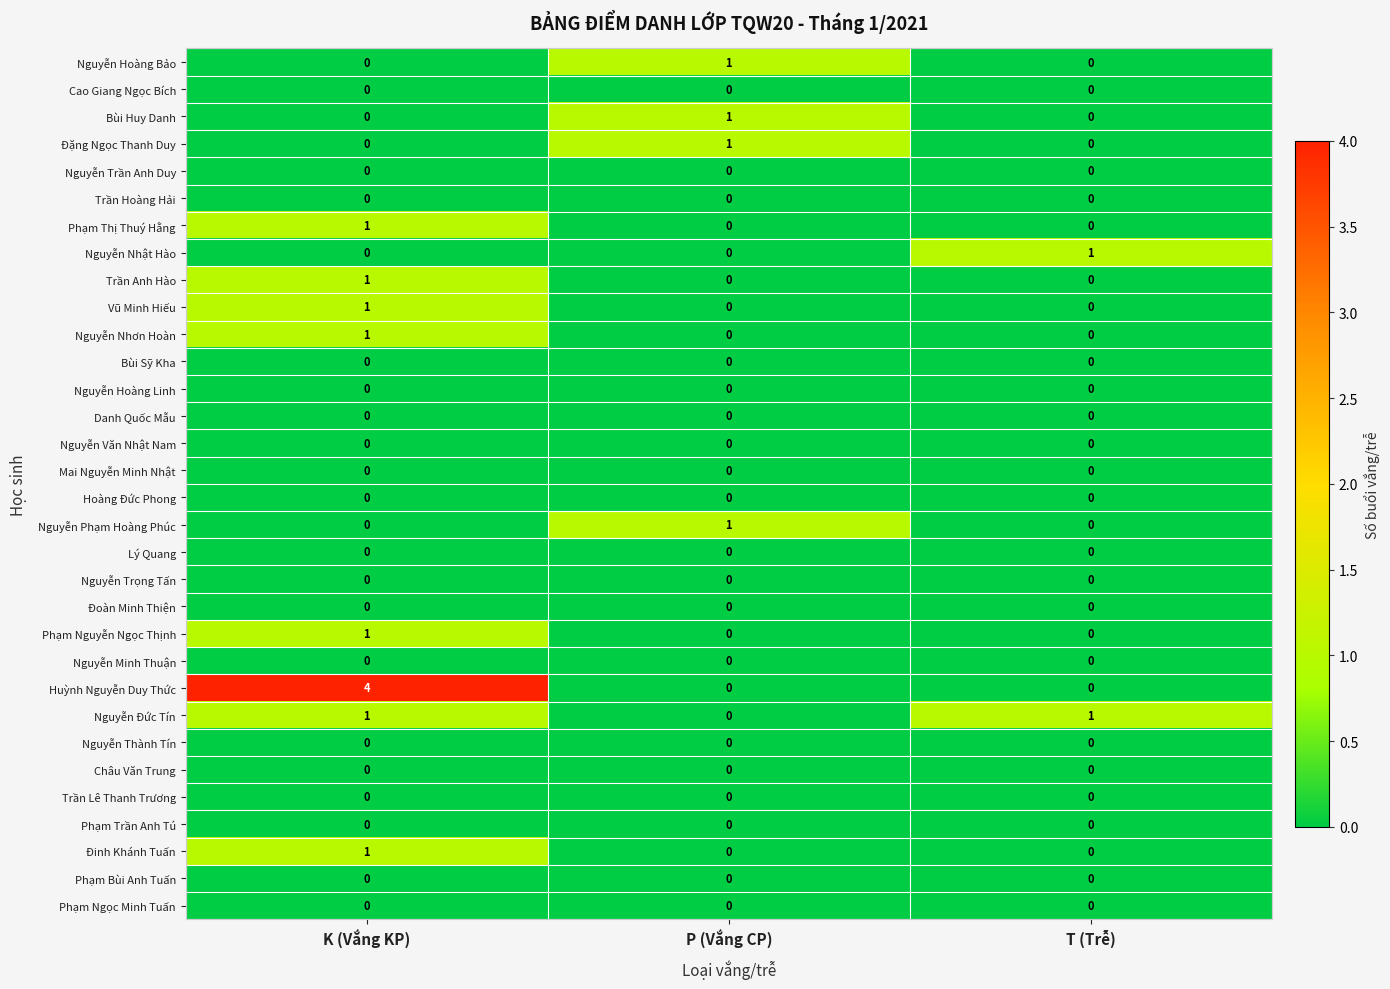

The value of Nguyễn Phạm Hoàng Phúc at K (Vắng KP) is 1. True or false?

False